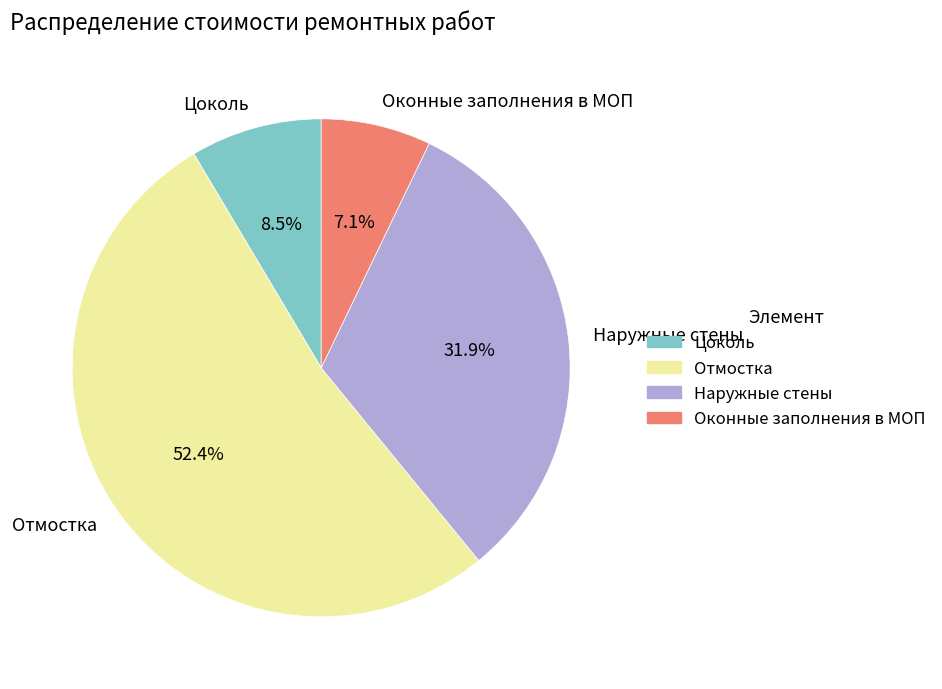

How many segments does this pie chart have?

4